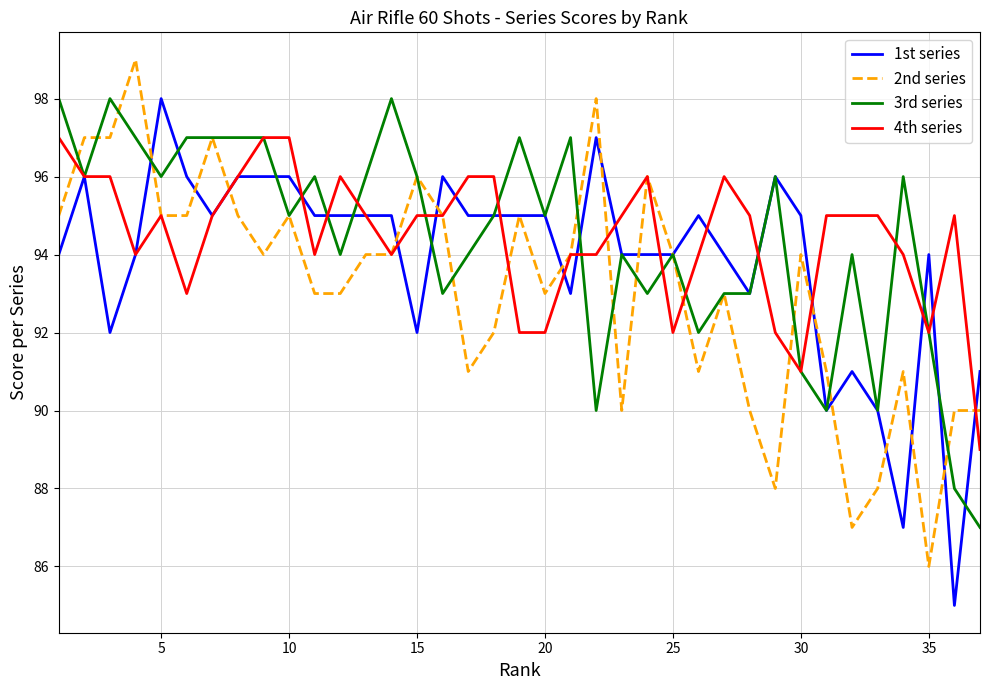

What is the highest value of the 4th series series?

97